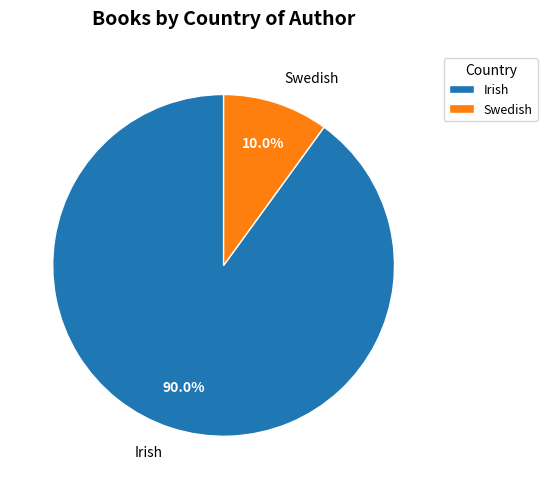

Is there a majority slice in this chart?

Yes